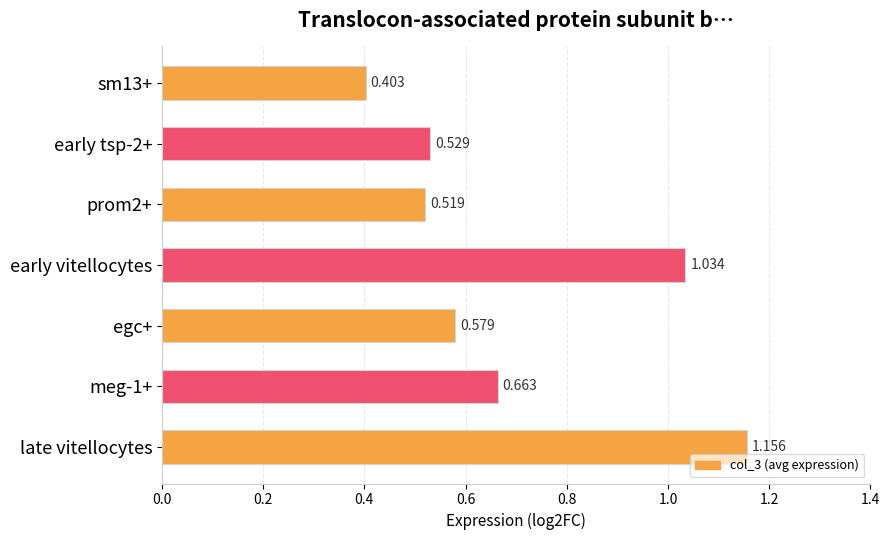

Which has a higher value, egc+ or prom2+?

egc+